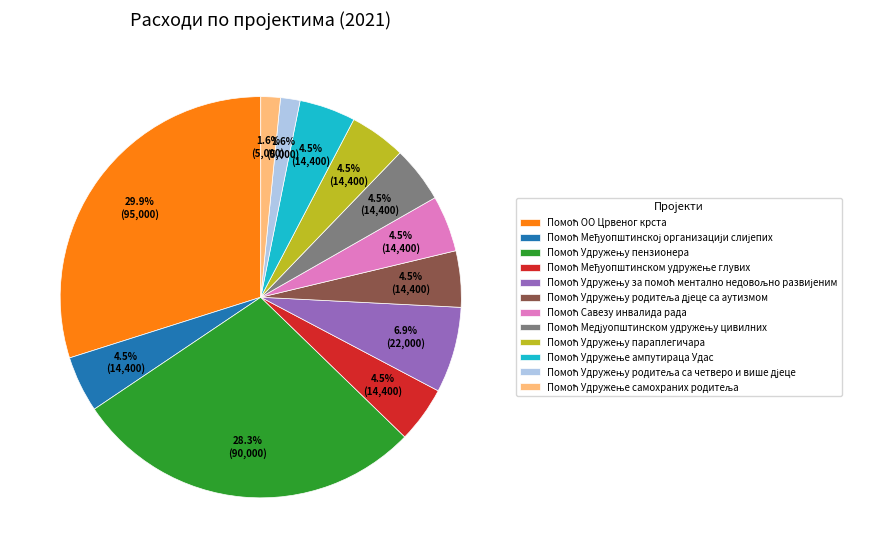

Is there any slice that represents more than half of the pie?

No